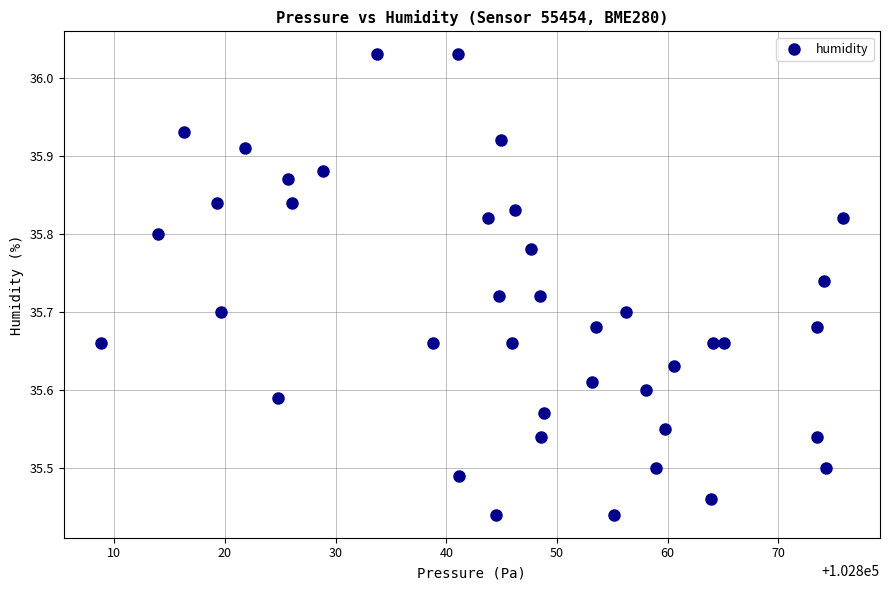

What is the range of X values (max minus min)?

67.1